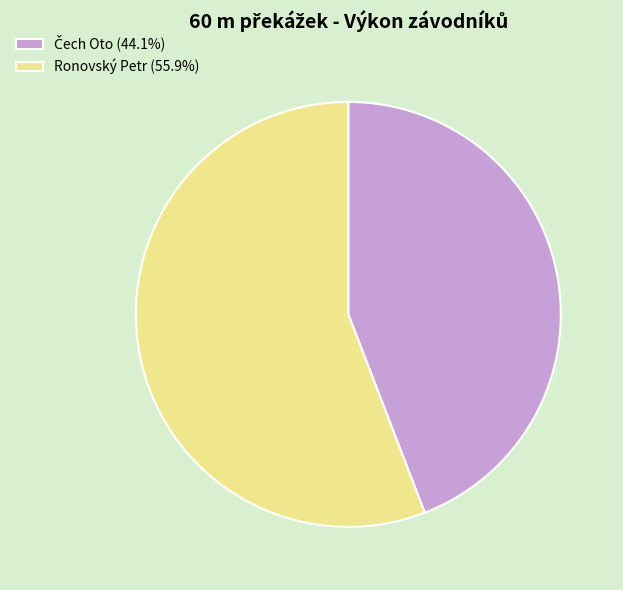

Does any single category account for the majority?

Yes